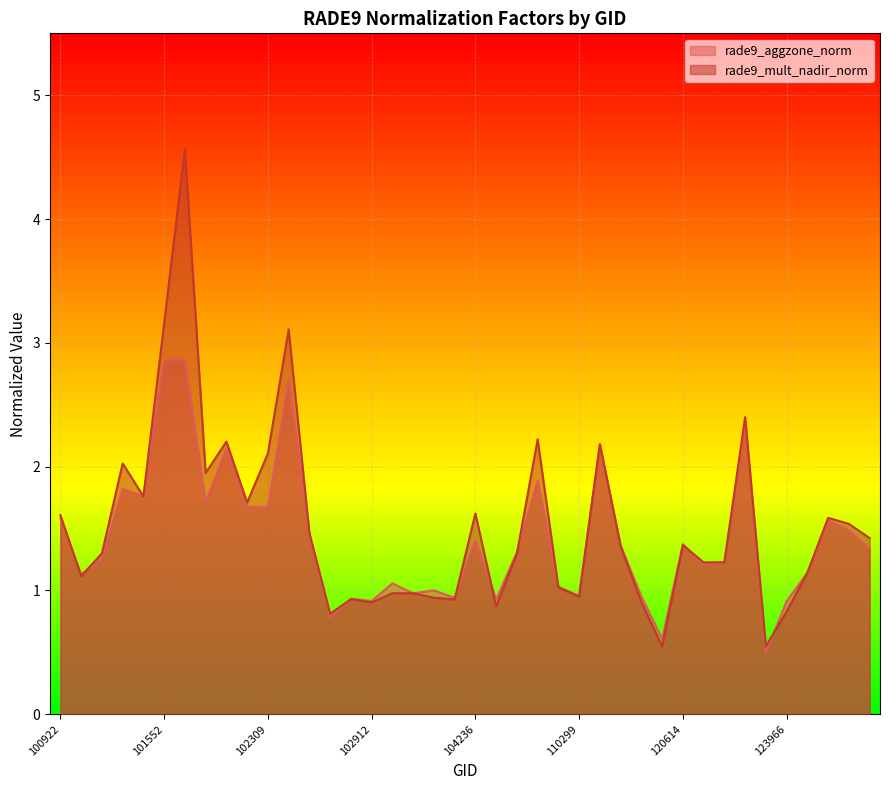

What is the value of the rade9_aggzone_norm point at the 6th from the left?

2.9